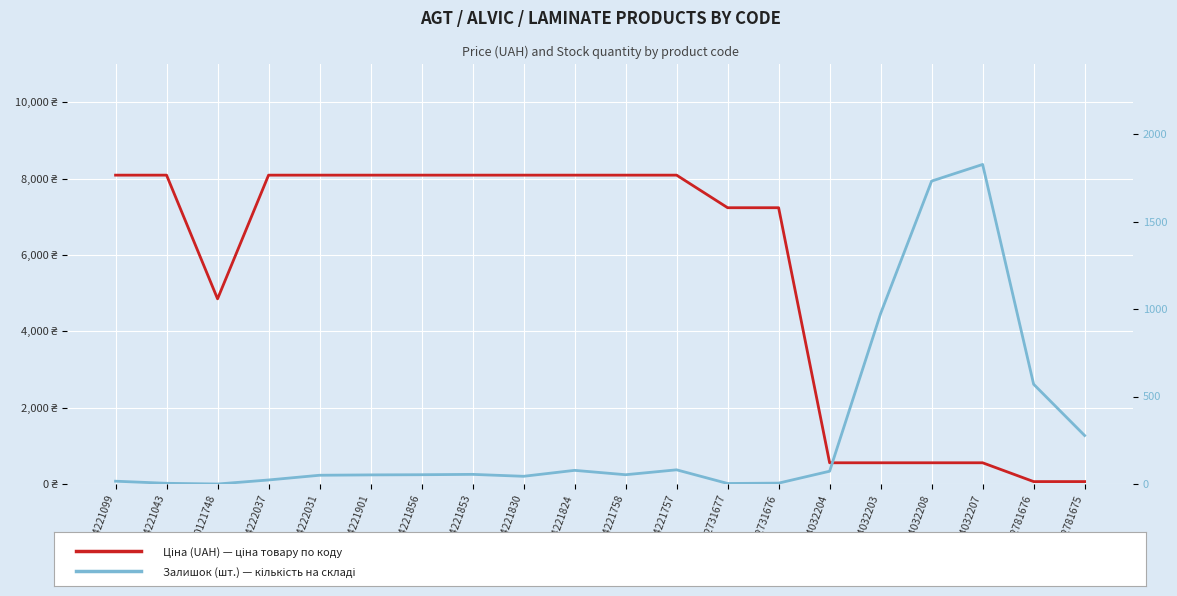

Which series changed the most between 24221758 and 24221757?

Залишок (шт.)